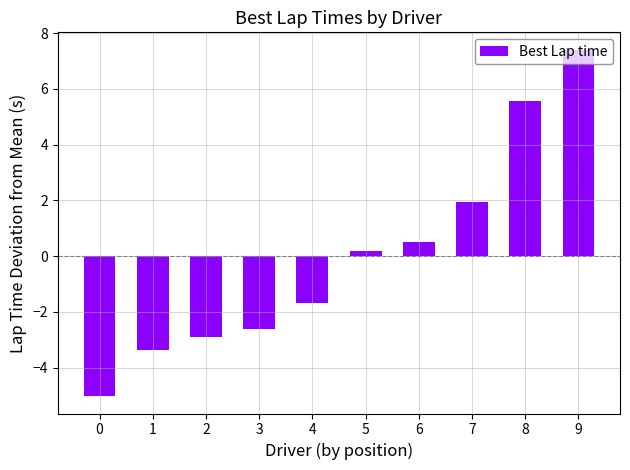

What value does the data have at 3?

-2.6